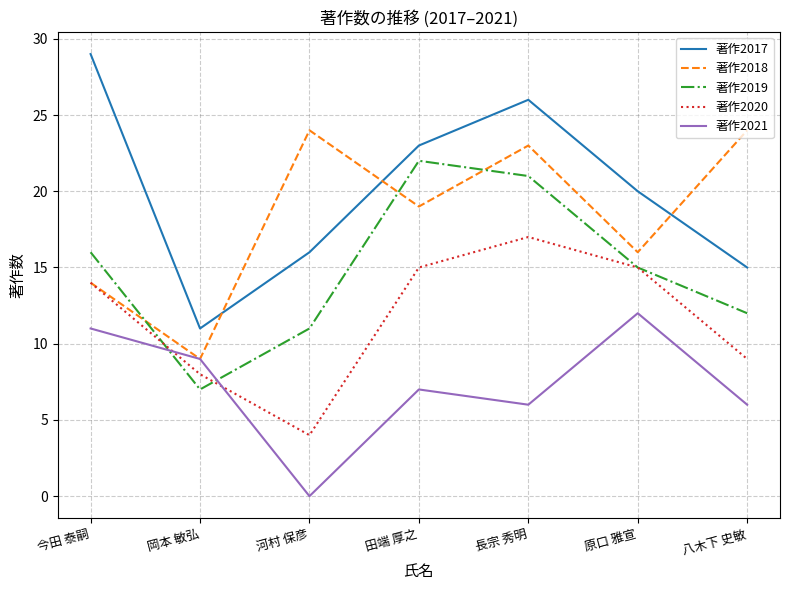

True or false: 著作2017 and 著作2020 cross at least once.

False